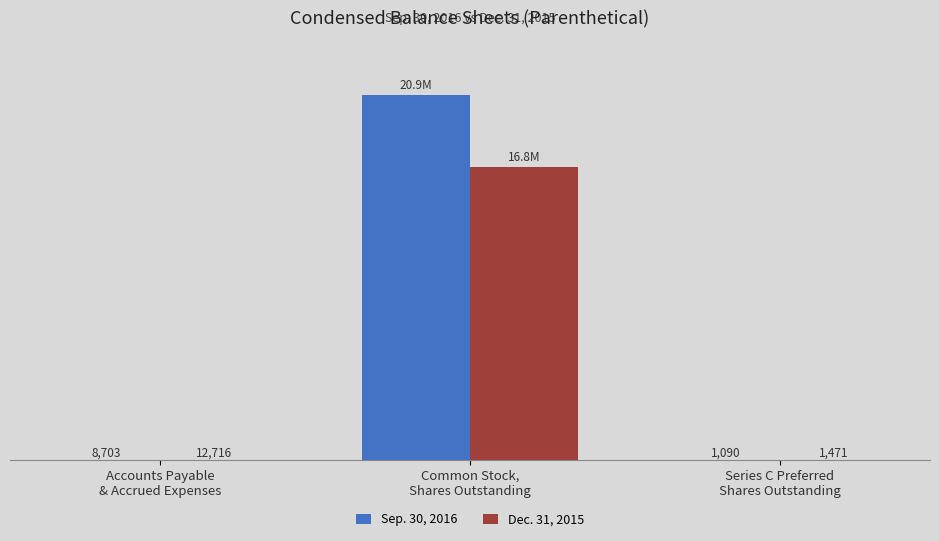

At which label is Dec. 31, 2015 closest to 8413587?

Accounts Payable
& Accrued Expenses